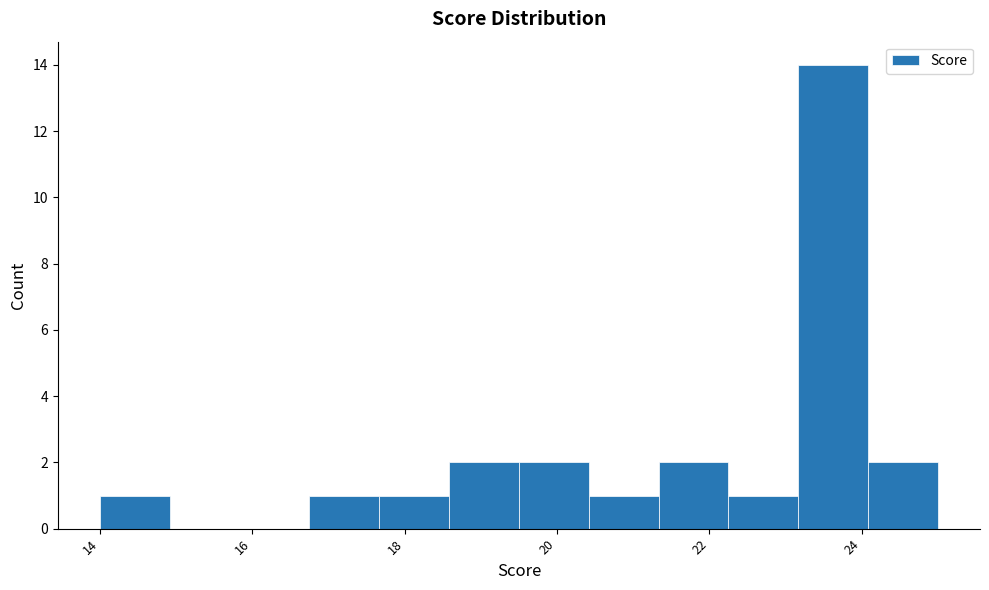

Reading left to right, transcribe this chart: for each bar, give the range it covers on the x-axis and its height. Neither the bar edges nor the heights are printed on the chart, so give them approximately, as read against the axes.

14.0 to 15.0: 1
15.0 to 15.8: 0
15.8 to 16.8: 0
16.8 to 17.6: 1
17.6 to 18.6: 1
18.6 to 19.6: 2
19.6 to 20.4: 2
20.4 to 21.4: 1
21.4 to 22.2: 2
22.2 to 23.2: 1
23.2 to 24.0: 14
24.0 to 25.0: 2